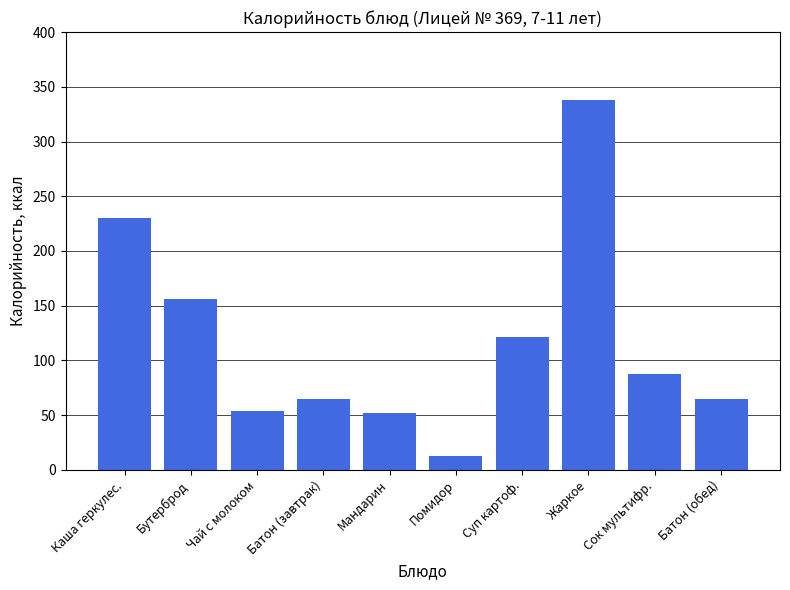

What is the greatest value displayed?

337.9